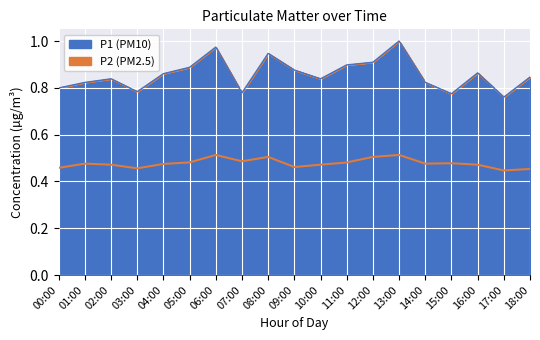

What value does the P1 series have at 06:00?

1.0